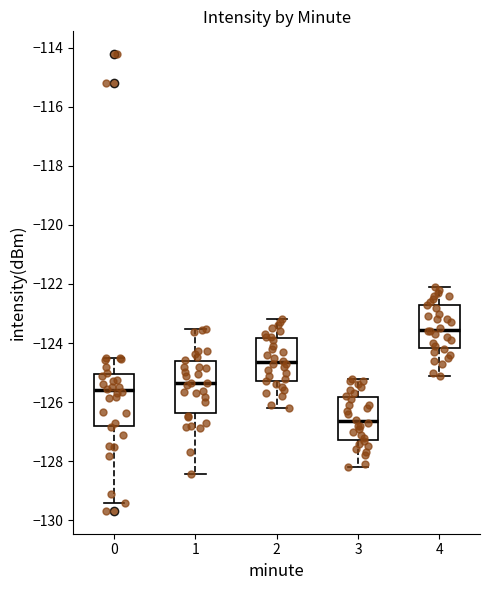

Where does the upper whisker of the box at x = 3 end on the y-axis? The values are not printed on the chart, so give them approximately, as read against the axis.

-125.2